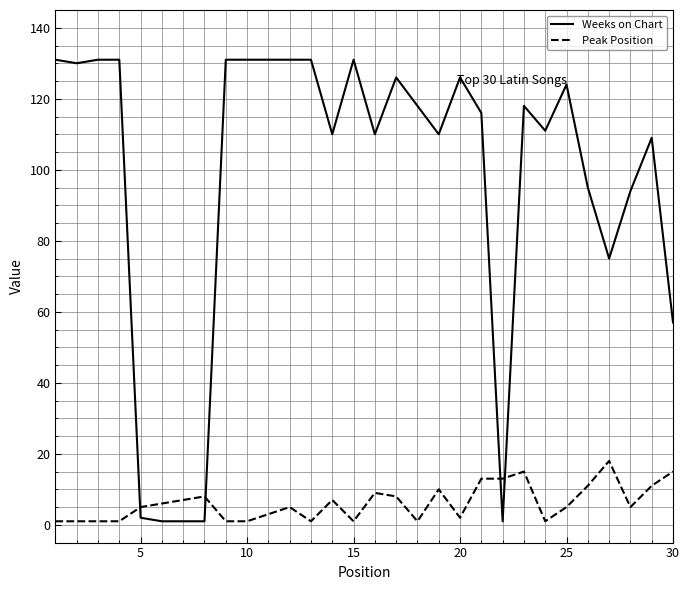

Reading right to left, extract all data points from this chart.

Weeks on Chart: 57	109	94	75	95	124	111	118	1	116	126	110	118	126	110	131	110	131	131	131	131	131	1	1	1	2	131	131	130	131
Peak Position: 15	11	5	18	11	5	1	15	13	13	2	10	1	8	9	1	7	1	5	3	1	1	8	7	6	5	1	1	1	1